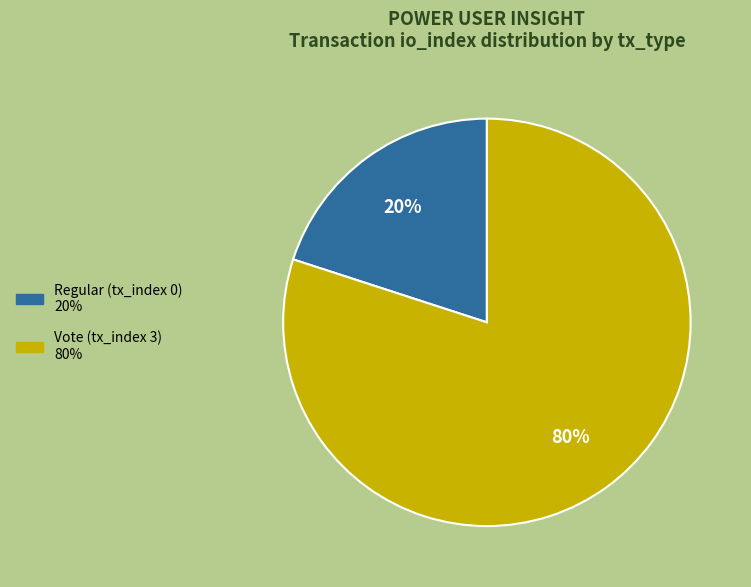

Count the number of slices in the pie.

2